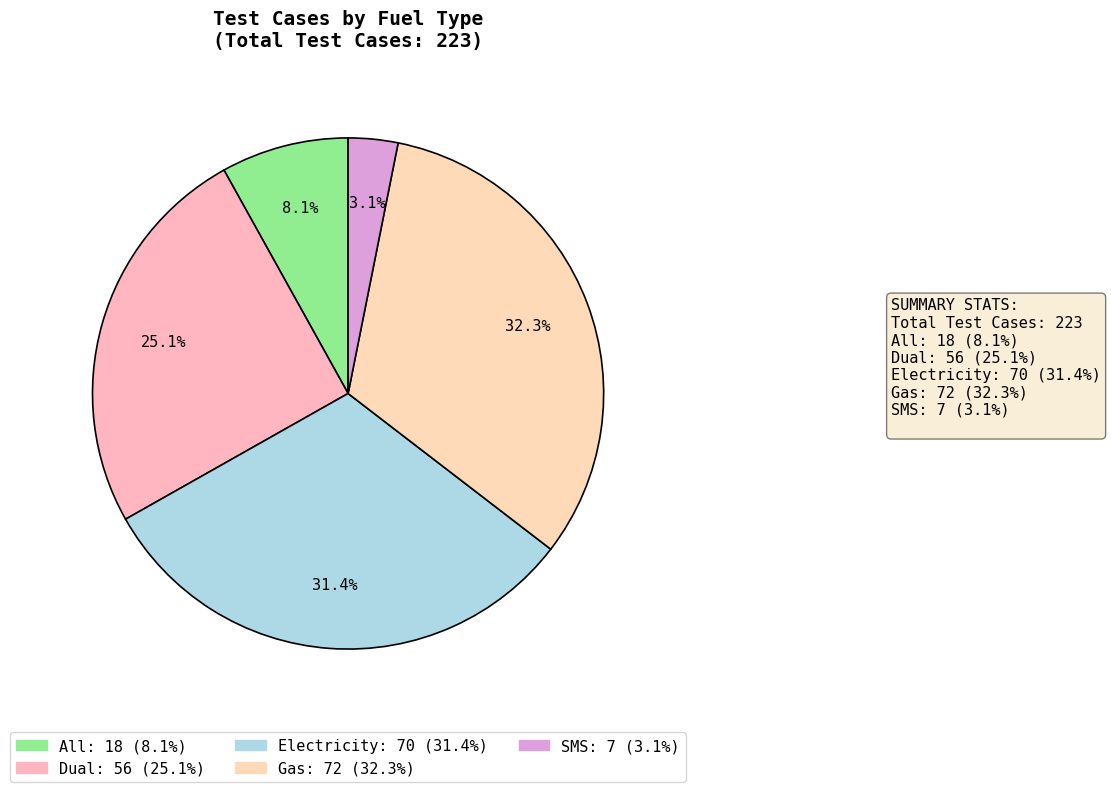

Combined, do Gas and Electricity account for over 50%?

Yes